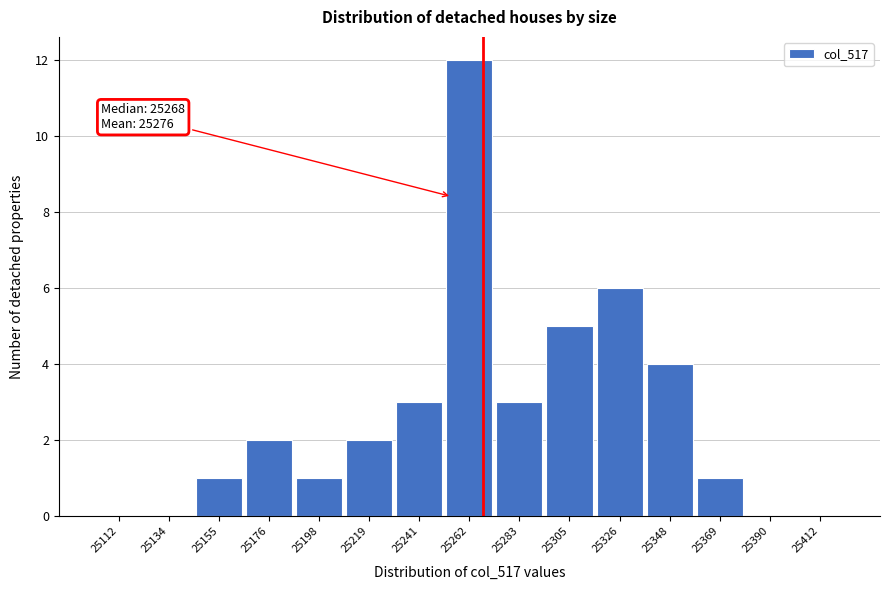

Over which range of the x-axis is the bar tallest?

25250 to 25275